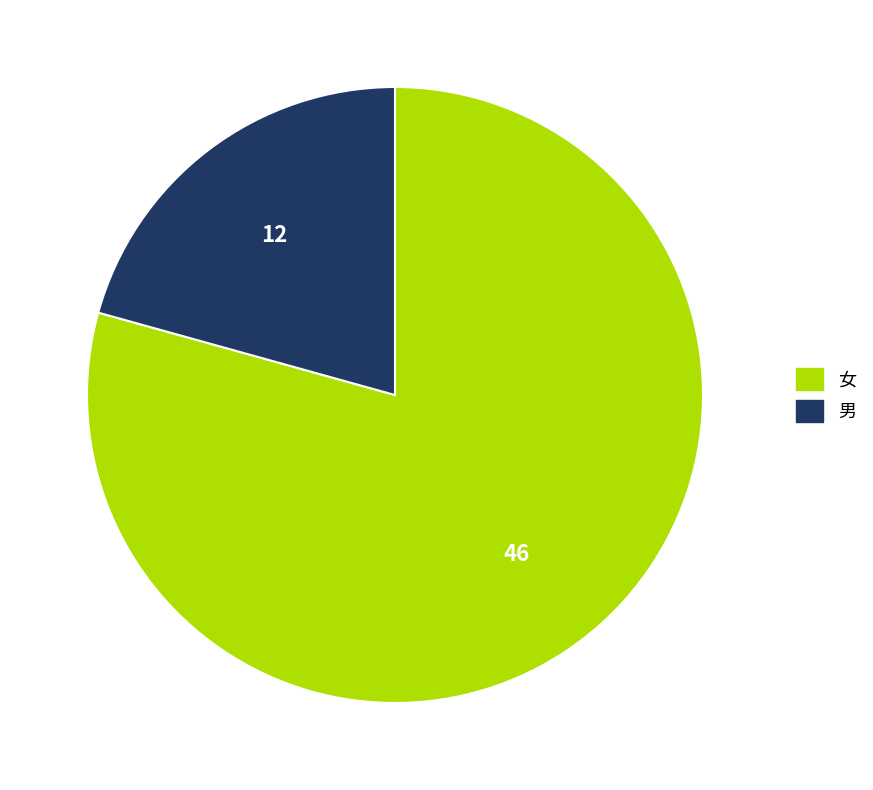

Rank the categories by value from highest to lowest.

女, 男